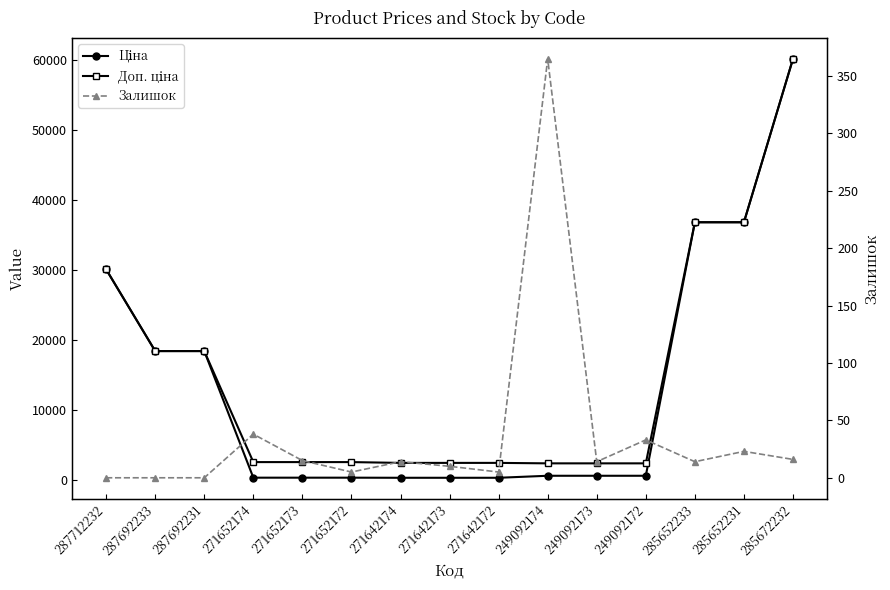

Reading left to right, transcribe all the data shown in this chart.

Ціна: 30102.8	18420.9	18420.9	318.3	318.3	318.3	304.1	304.1	304.1	591.6	591.6	591.6	36841.8	36841.8	60205.6
Доп. ціна: 30102.8	18420.9	18420.9	2546.4	2546.4	2546.4	2432.8	2432.8	2432.8	2366.5	2366.5	2366.5	36841.8	36841.8	60205.6
Залишок: 0.0	0.0	0.0	38.0	15.0	5.0	14.0	10.0	5.0	365.0	14.0	33.0	14.0	23.0	16.0